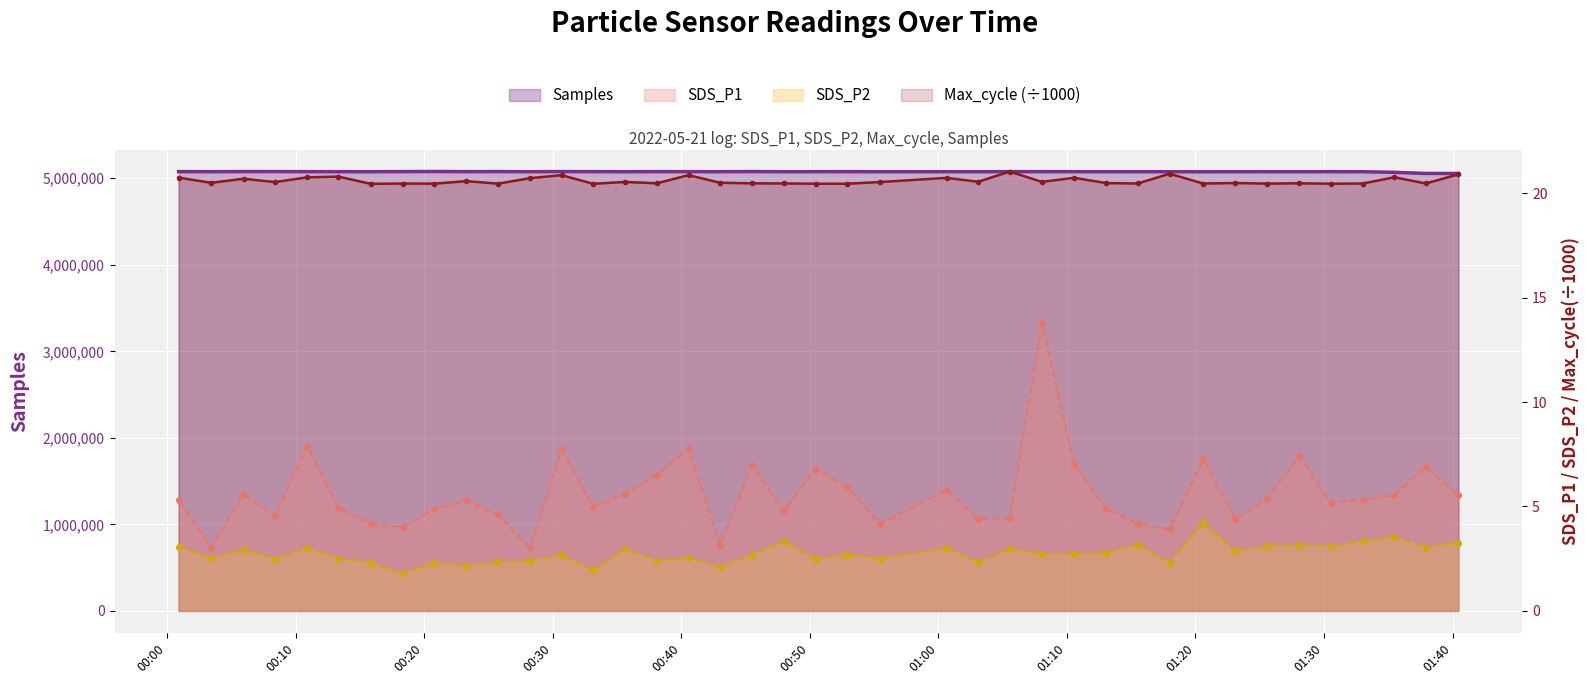

The SDS_P2 series shows 0.9 at 17. True or false?

False